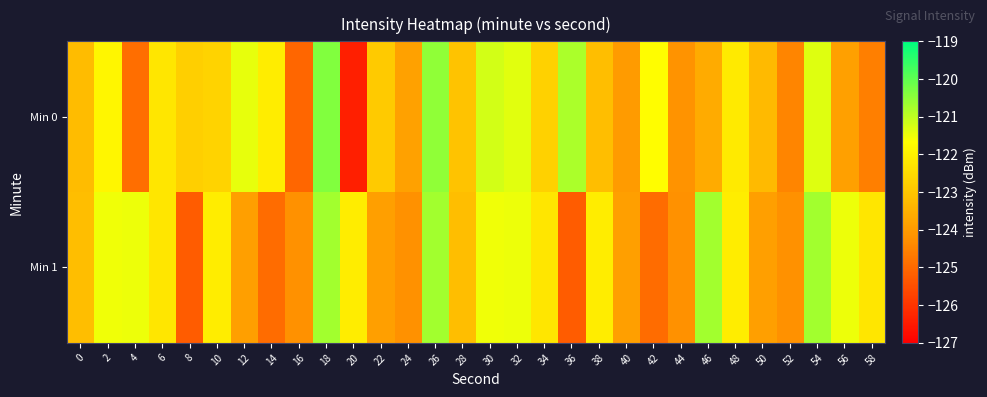

What is the spread (max minus min) of values at 2?

0.3